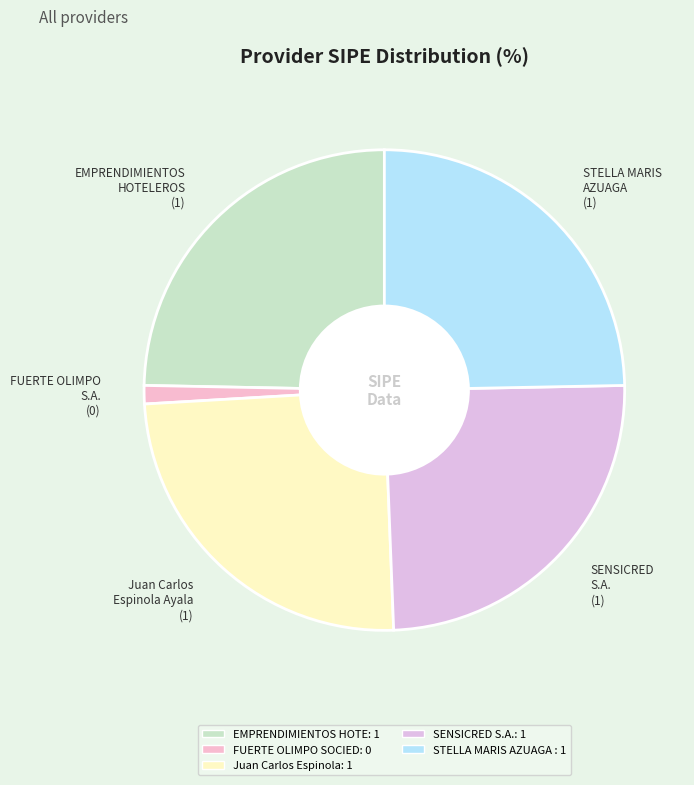

Is there a majority slice in this chart?

No